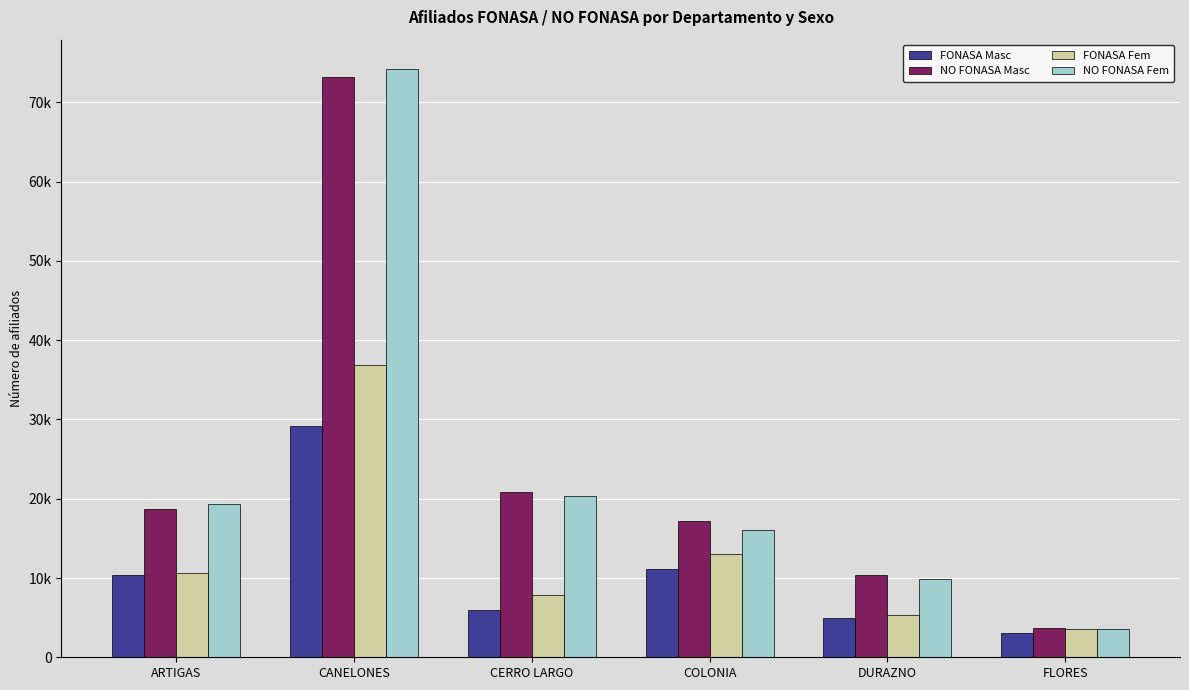

At which label does FONASA Masc first exceed 10376?

CANELONES